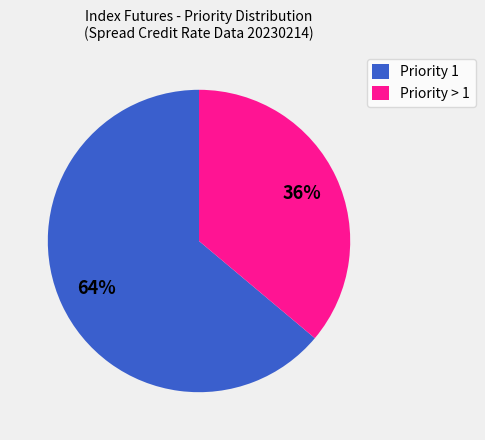

To the nearest percent, what portion does Priority > 1 represent?

36%